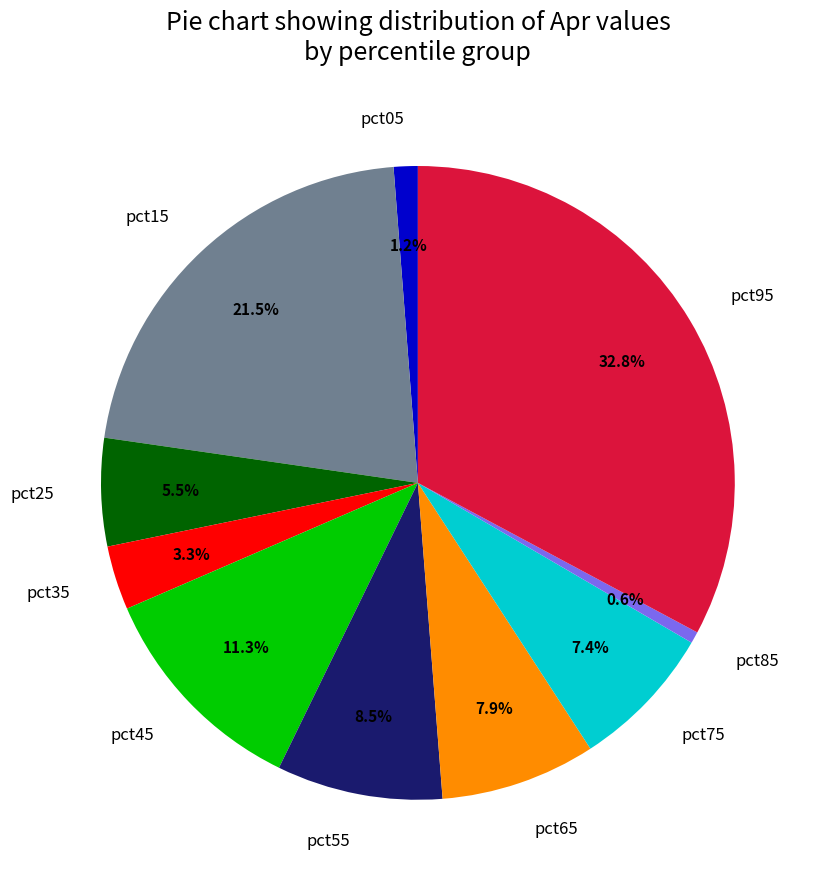

Does pct95 represent more than half of the total?

No